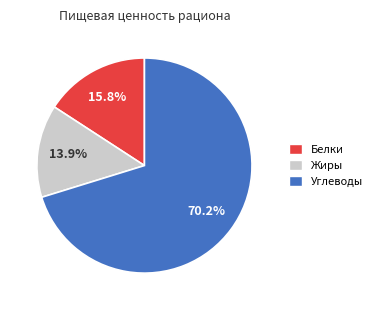

What is the ratio of the value at Белки to the value at Жиры?

1.1